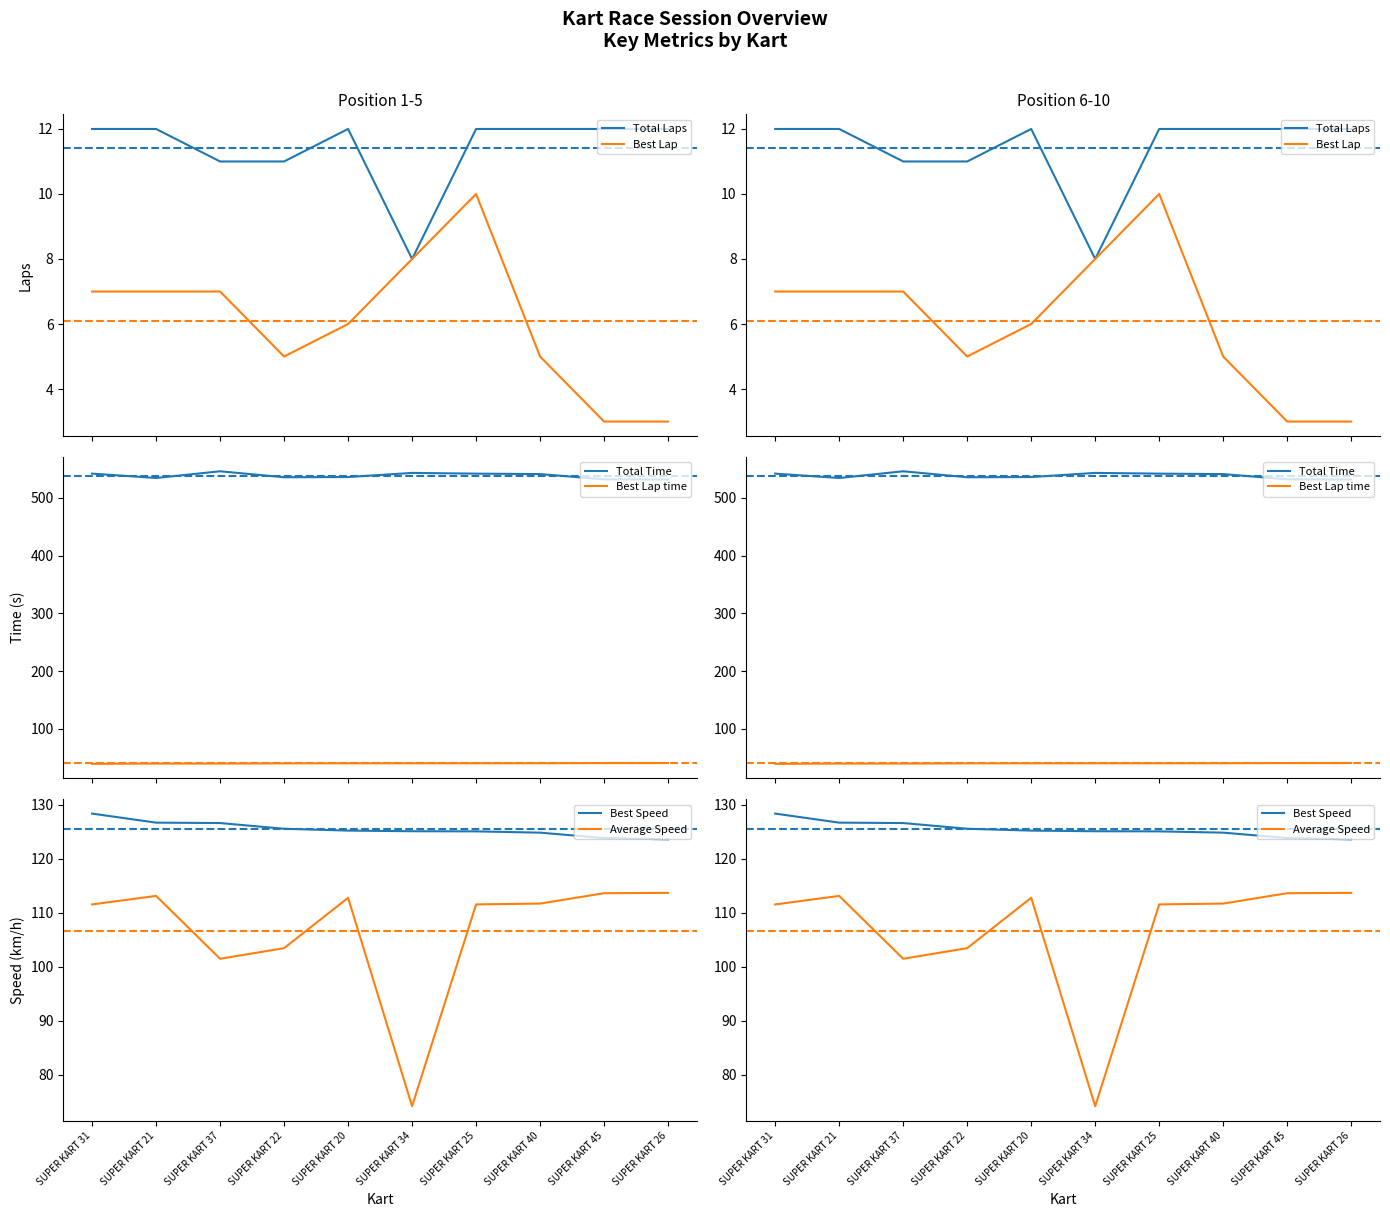

How many distinct data groups are displayed?

6